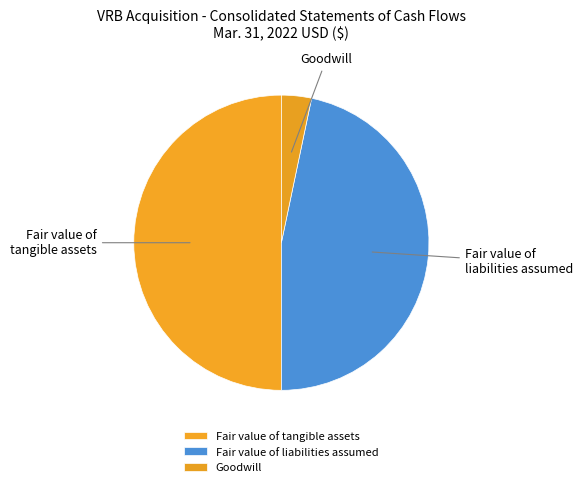

Which slice is the largest?

Fair value of tangible assets